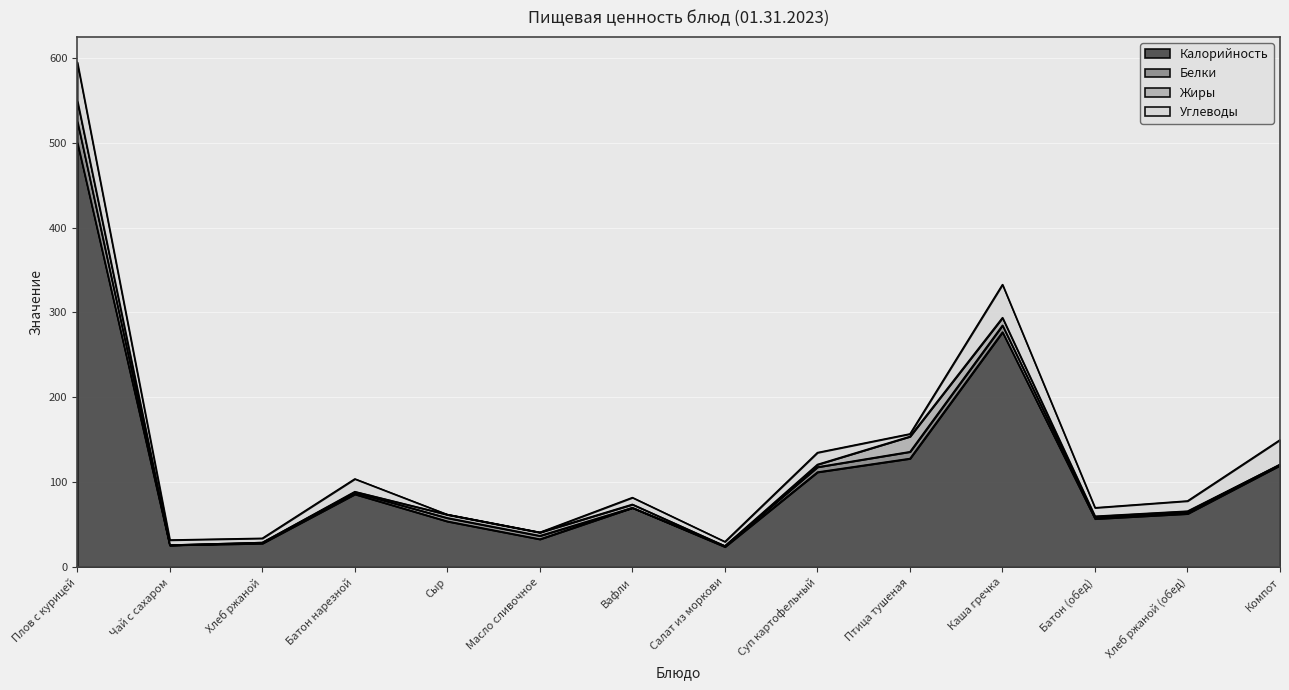

What is the value of the Жиры point at the 6th from the left?

4